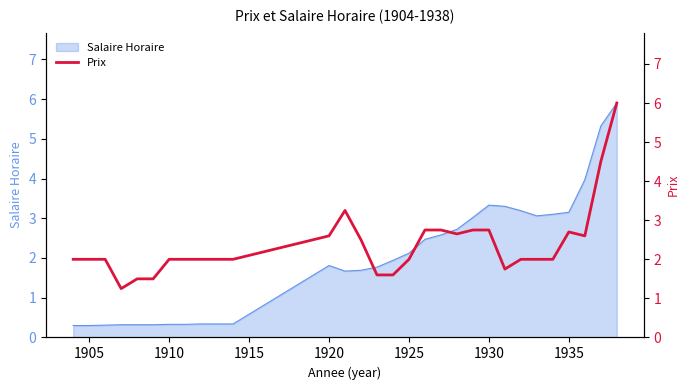

What is the maximum value for Salaire Horaire?

5.9